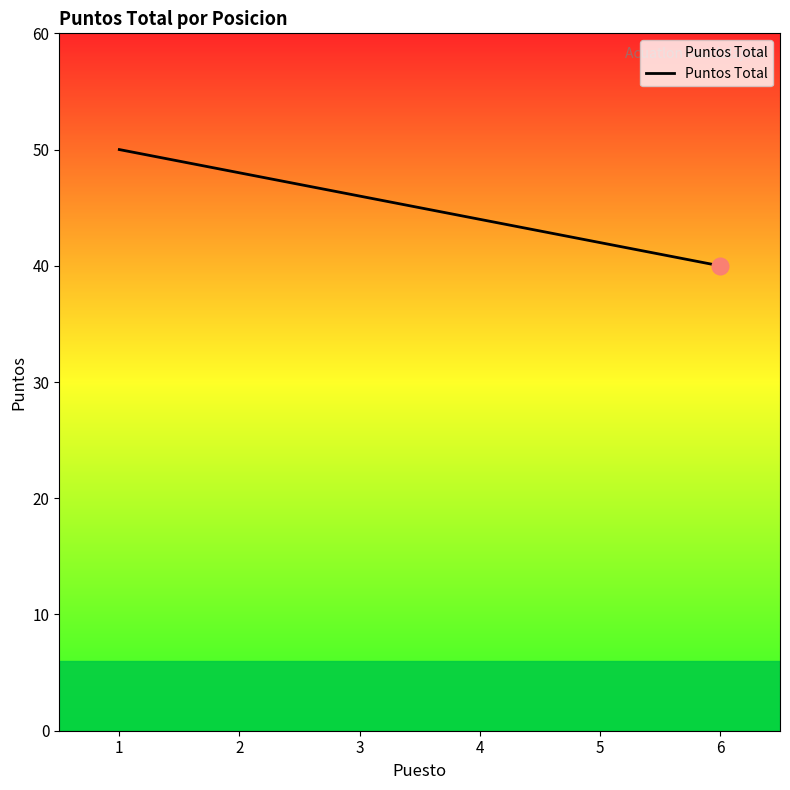

What is the maximum value shown in the chart?

50